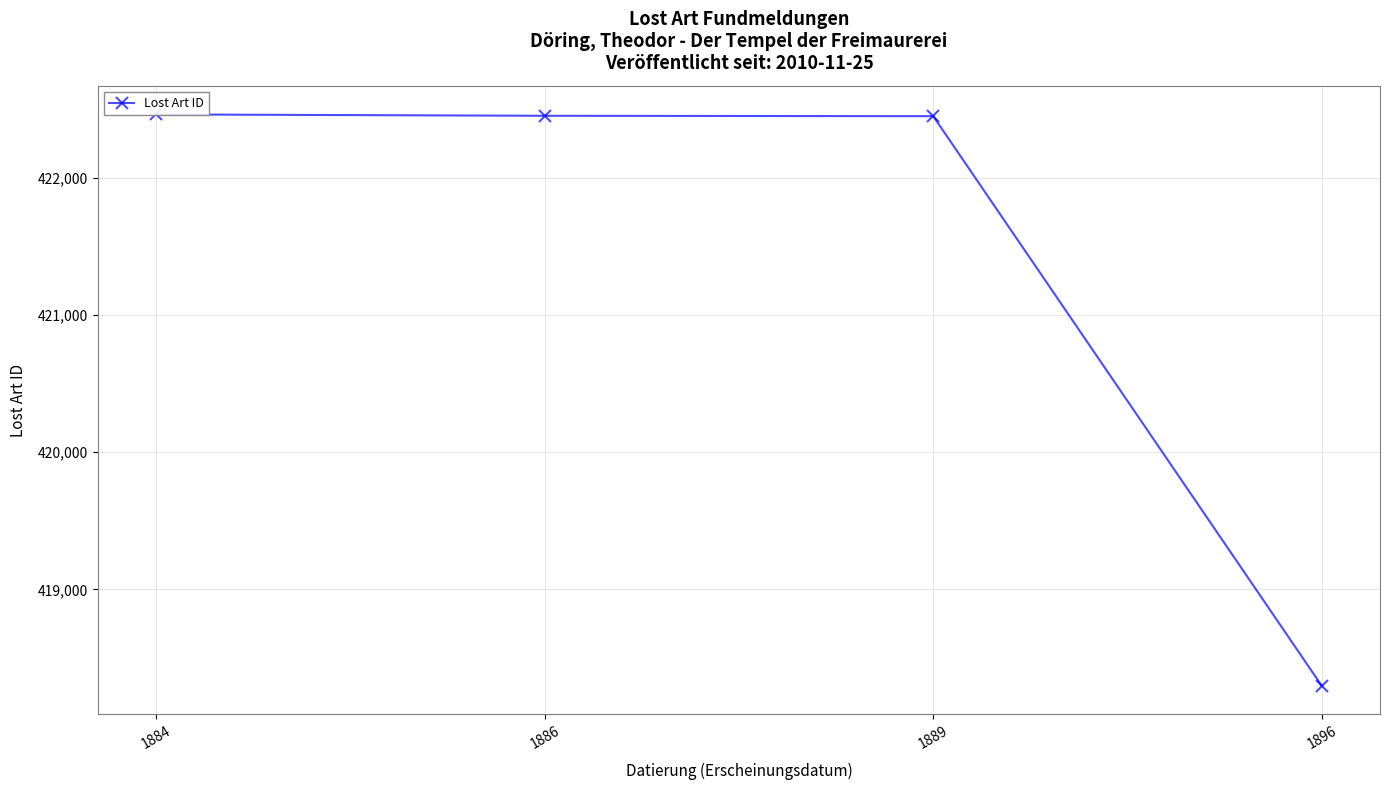

What is the ratio of the value at 1884 to the value at 1896?

1.0